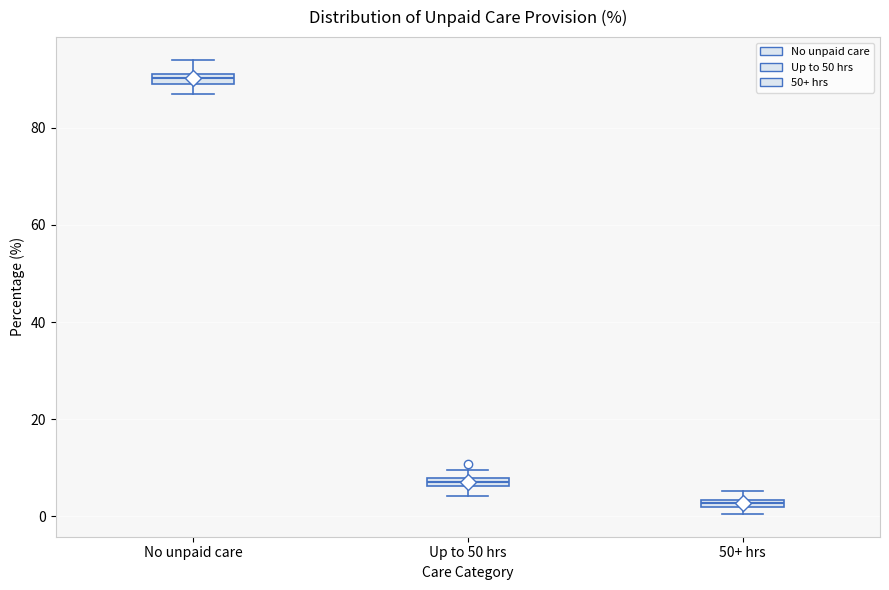

Where does the lower whisker of the box for No unpaid care end on the y-axis? The values are not printed on the chart, so give them approximately, as read against the axis.

86